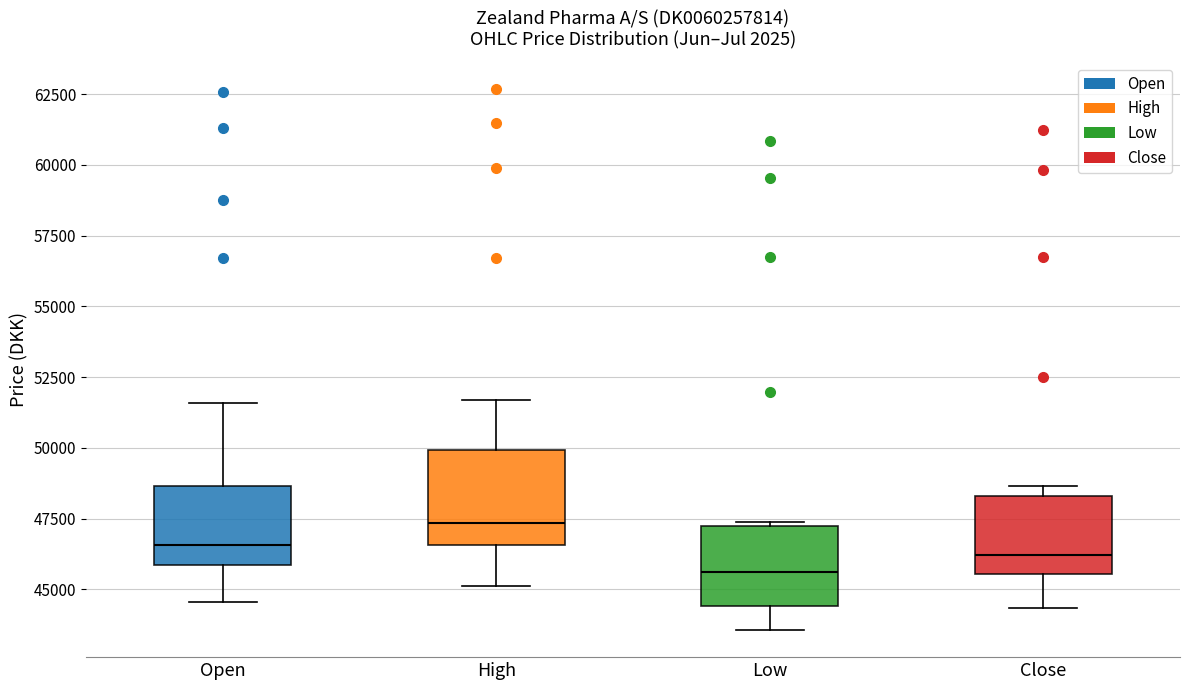

Reading left to right, read every box against the y-axis: the position of its median line, the range the box covers, and the ends of its whiskers. The values are not printed on the chart, so give them approximately, as read against the axis.

Open: median 46500, box 46000 to 48500, whiskers 44500 to 51500
High: median 47500, box 46500 to 50000, whiskers 45000 to 51500
Low: median 45500, box 44500 to 47000, whiskers 43500 to 47500
Close: median 46000, box 45500 to 48500, whiskers 44500 to 48500 (just above the box's upper edge)